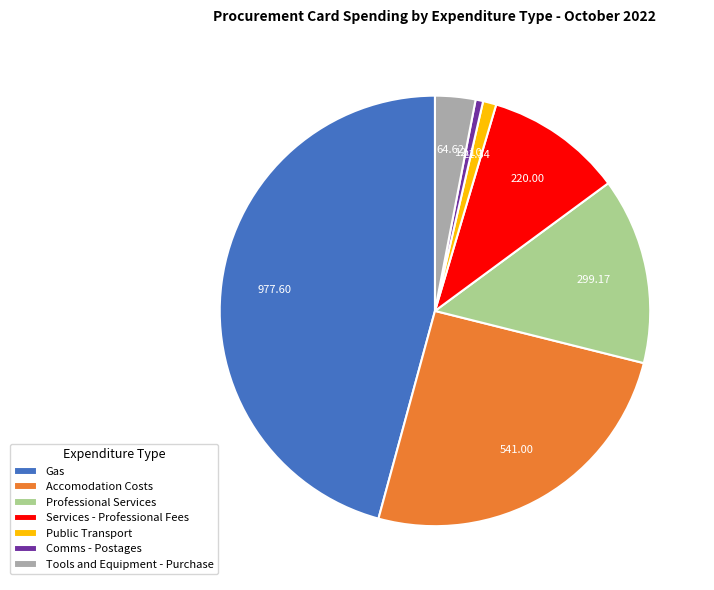

Count the number of slices in the pie.

7